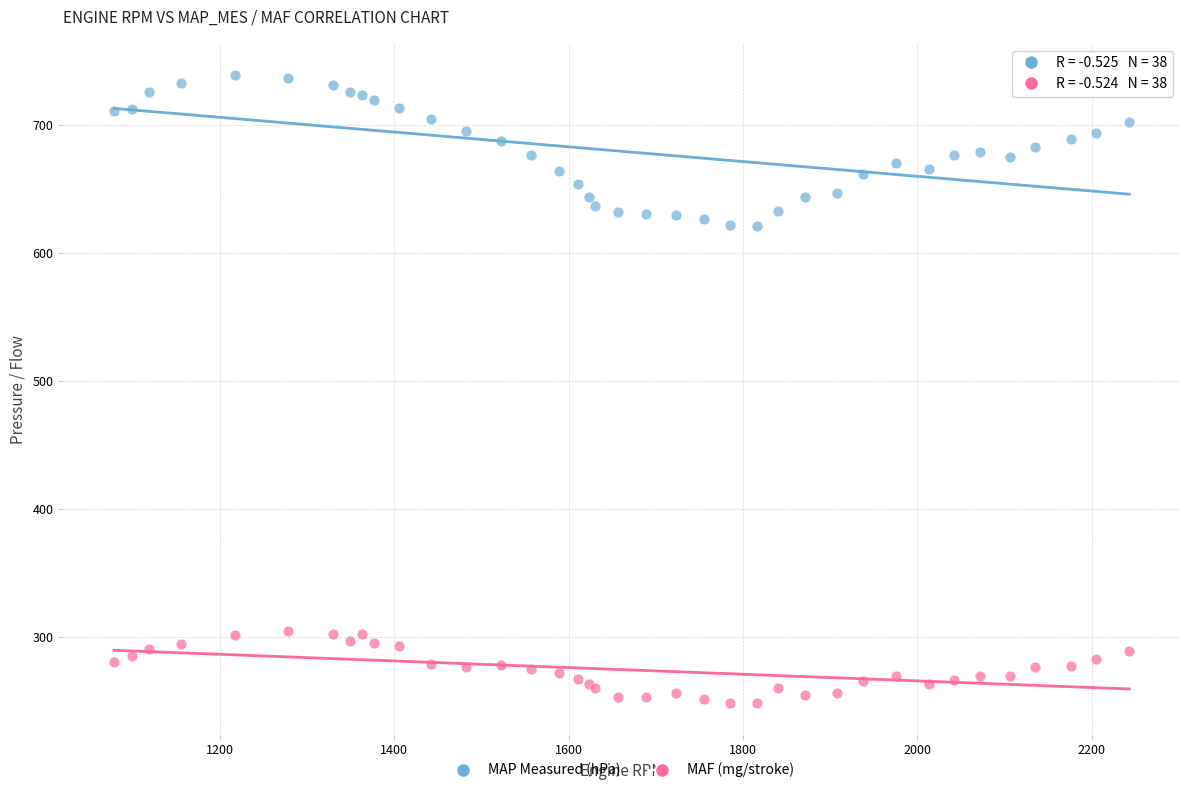

What are all the series names shown in the legend?

MAP Measured (hPa), MAF (mg/stroke)